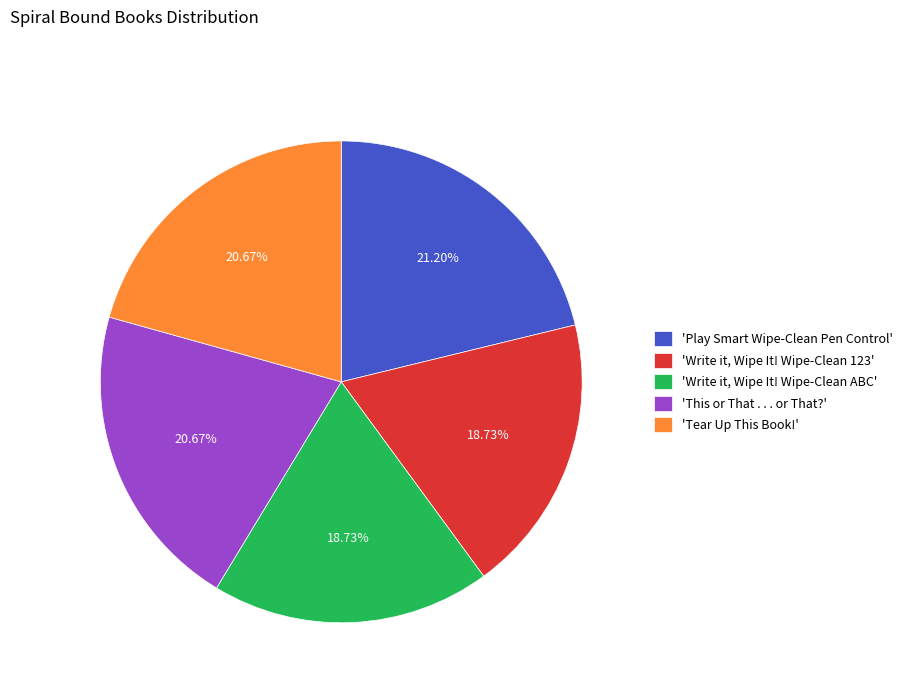

Which category has the biggest portion of the pie?

'Play Smart Wipe-Clean Pen Control'